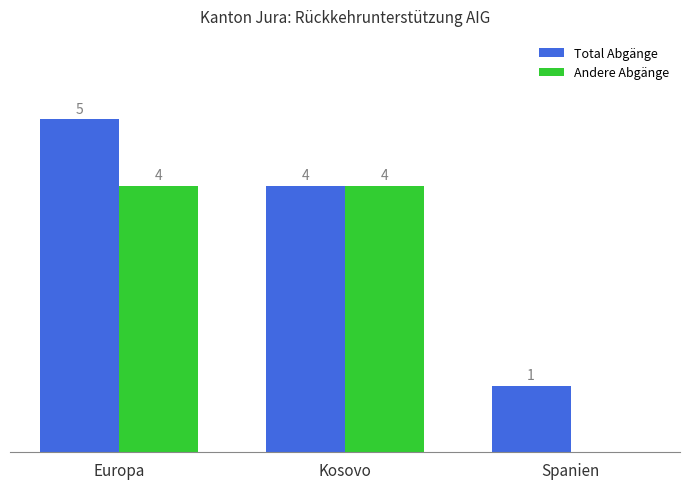

Which series changed the most between Kosovo and Spanien?

Andere Abgänge